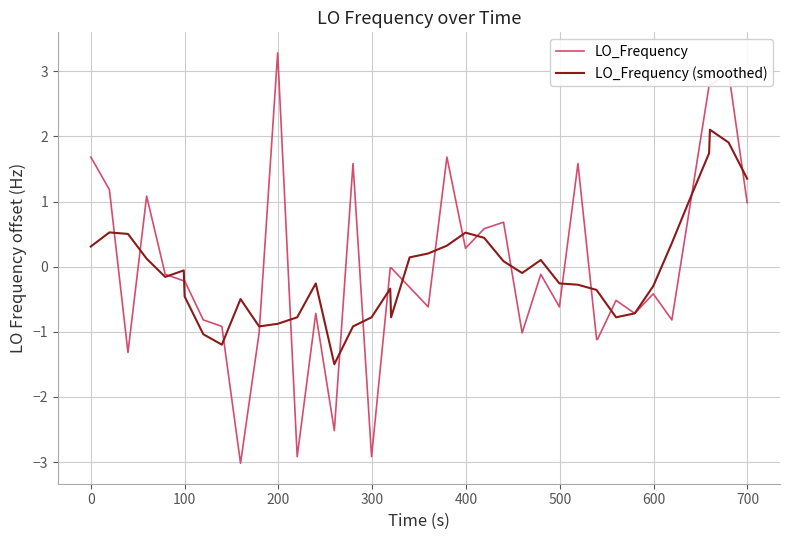

What is the maximum value shown in the chart?

3.3